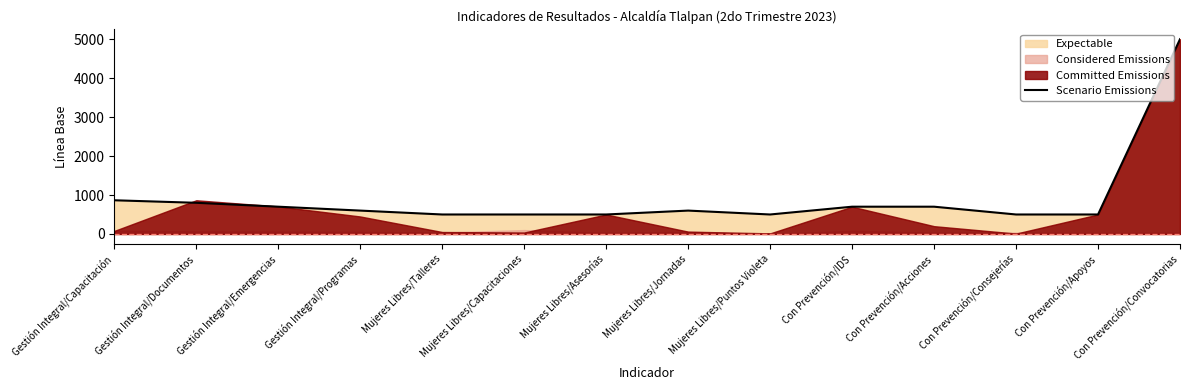

Where is the first local minimum?

Mujeres Libres/Puntos Violeta